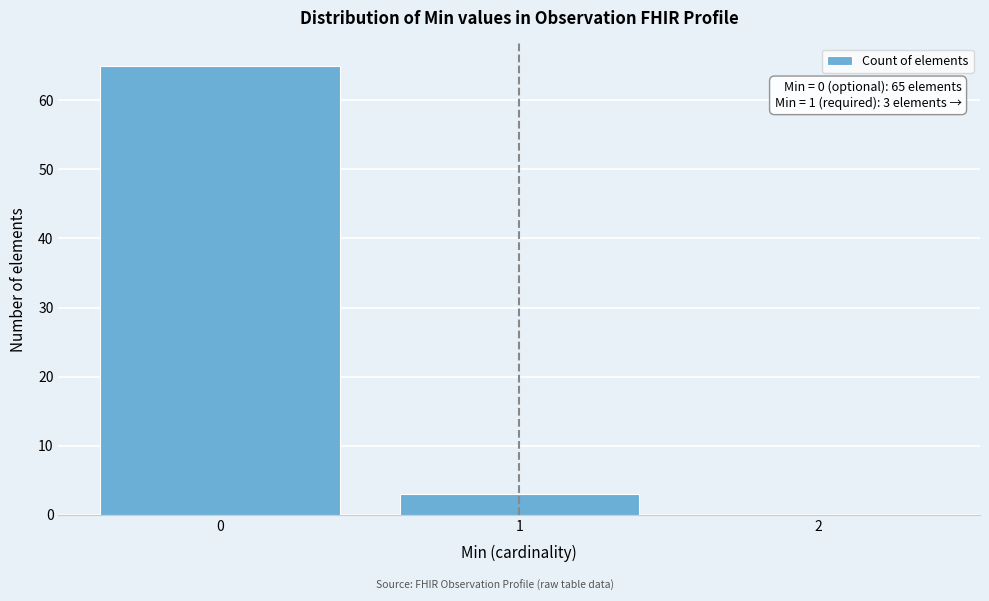

Over which range of the x-axis is the bar tallest?

-0.5 to 0.5